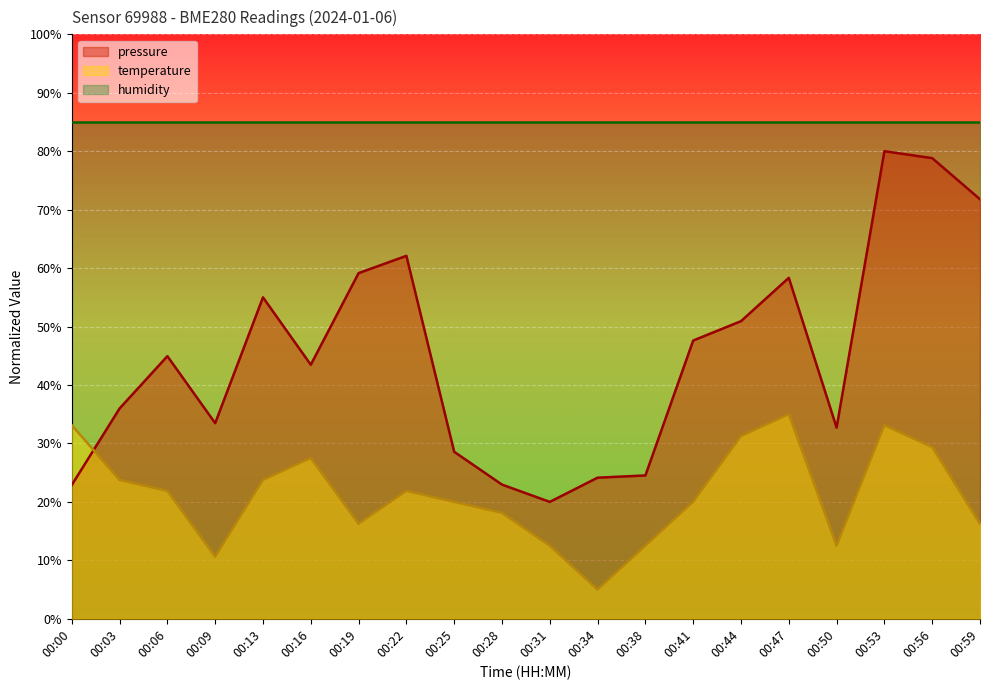

What is the value of the pressure point at the 11th from the left?

20.0